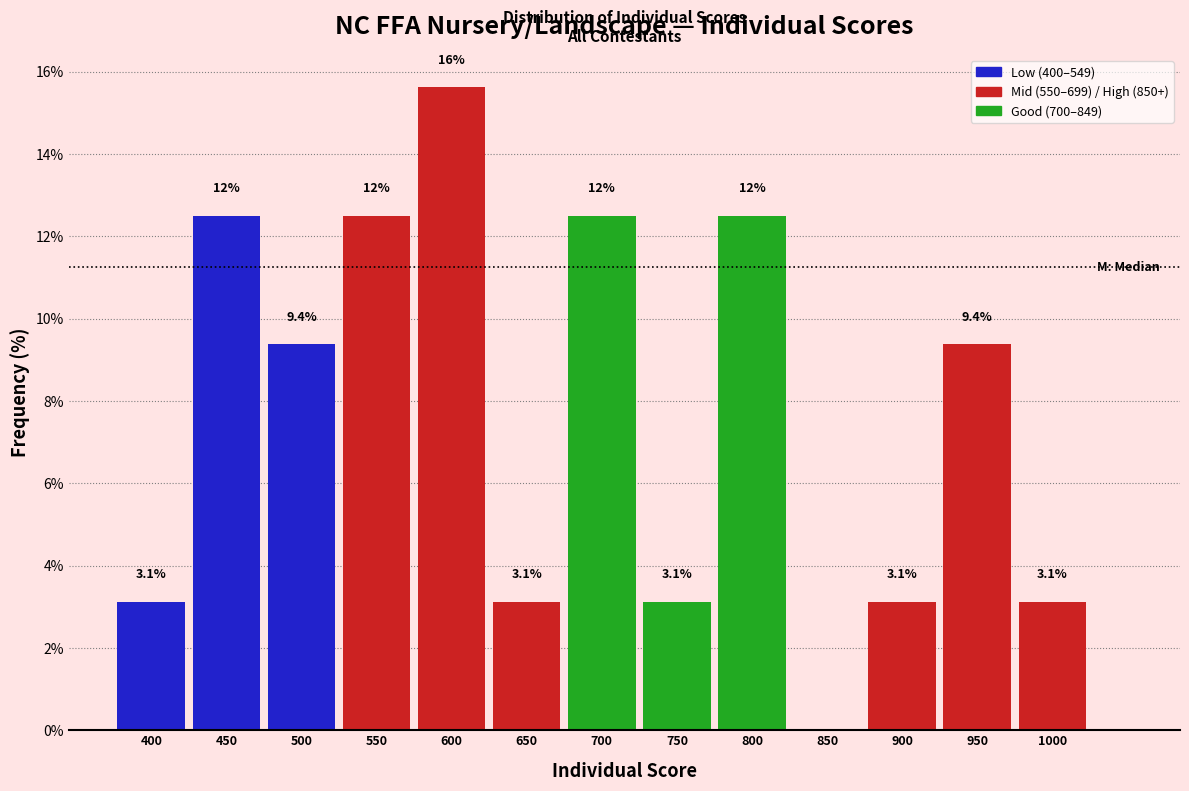

Reading left to right, list all the values displayed in this chart.

400=3.1	450=12.5	500=9.4	550=12.5	600=15.6	650=3.1	700=12.5	750=3.1	800=12.5	850=0.0	900=3.1	950=9.4	1000=3.1